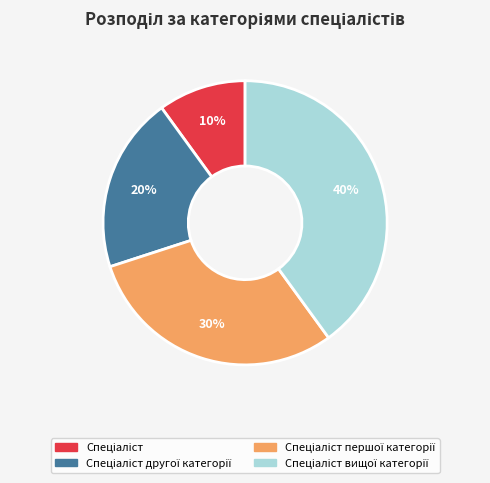

To the nearest percent, what is the difference between the largest and smallest slice percentages?

30%